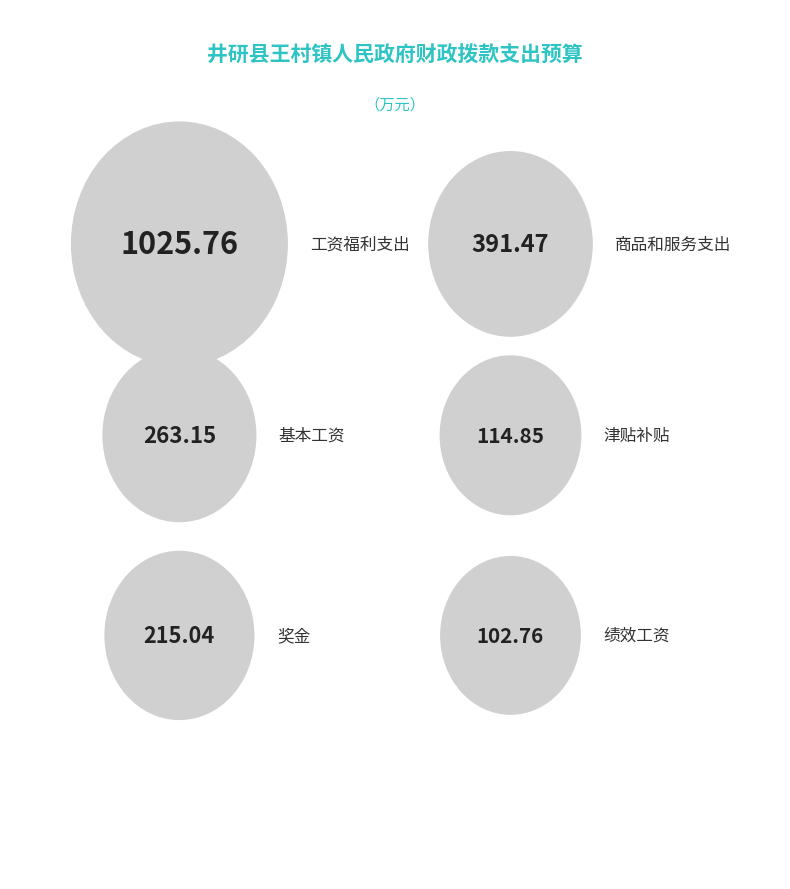

What is the label of the 3rd bar from the right?

津贴补贴